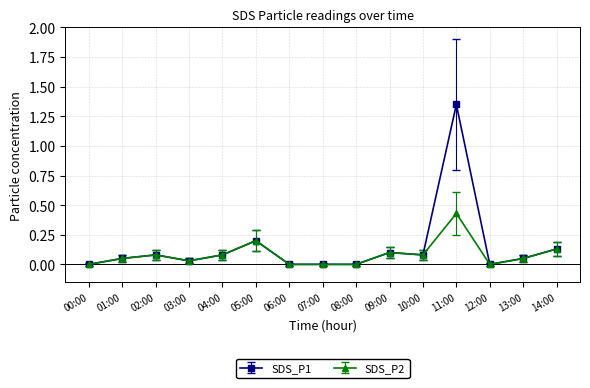

The value of SDS_P2 at 14:00 is 0.1. True or false?

True